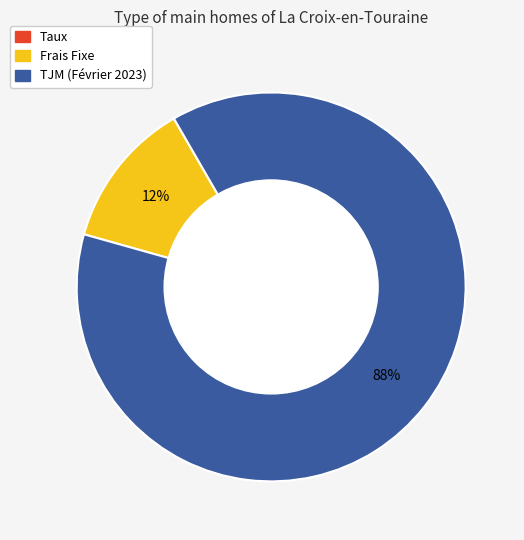

What is the largest slice in the pie chart?

TJM (Février 2023)